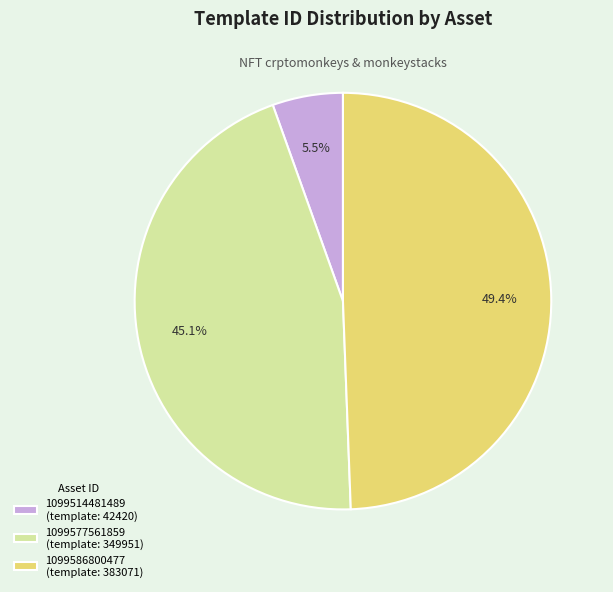

The 1099577561859 slice represents 38% of the pie. True or false?

False